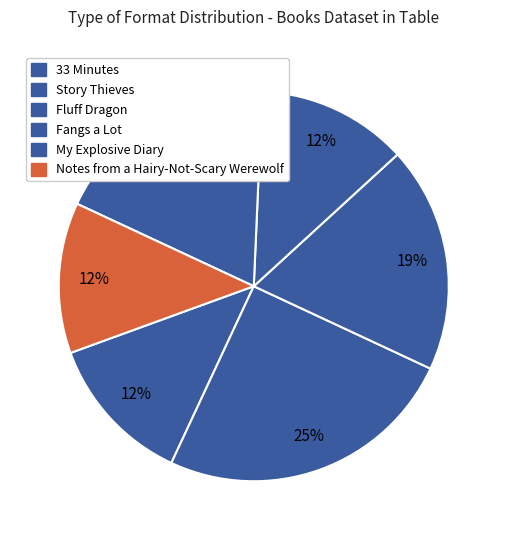

What is the total percentage of 33 Minutes and Notes from a Hairy-Not-Scary Werewolf?

26.4%